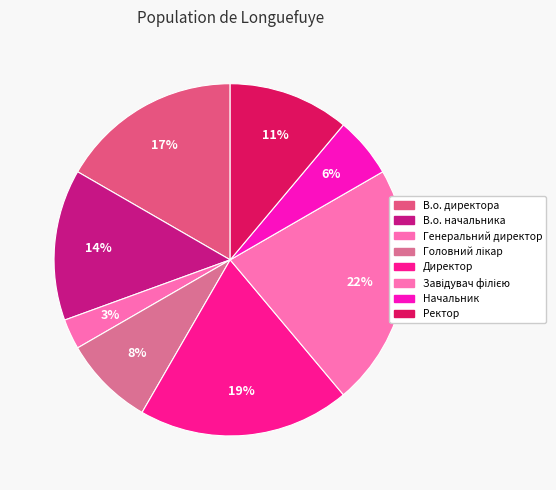

Count the number of slices in the pie.

8